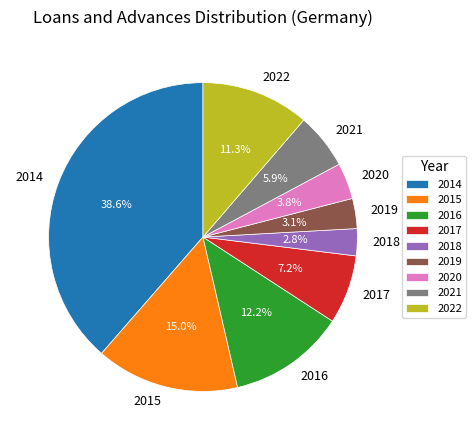

How many slices are in this pie chart?

9